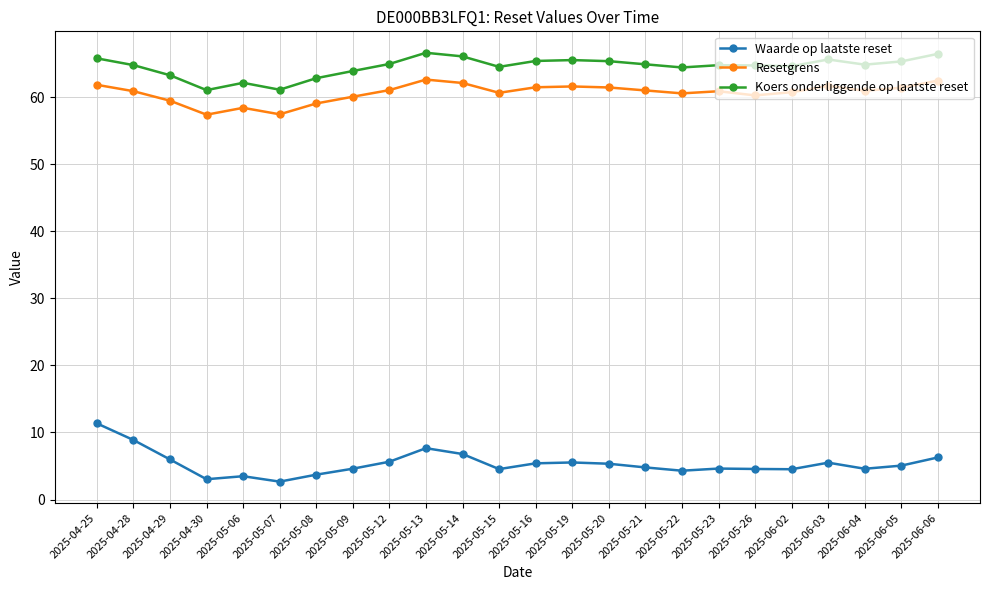

What is the label of the 3rd point from the left?

2025-04-29